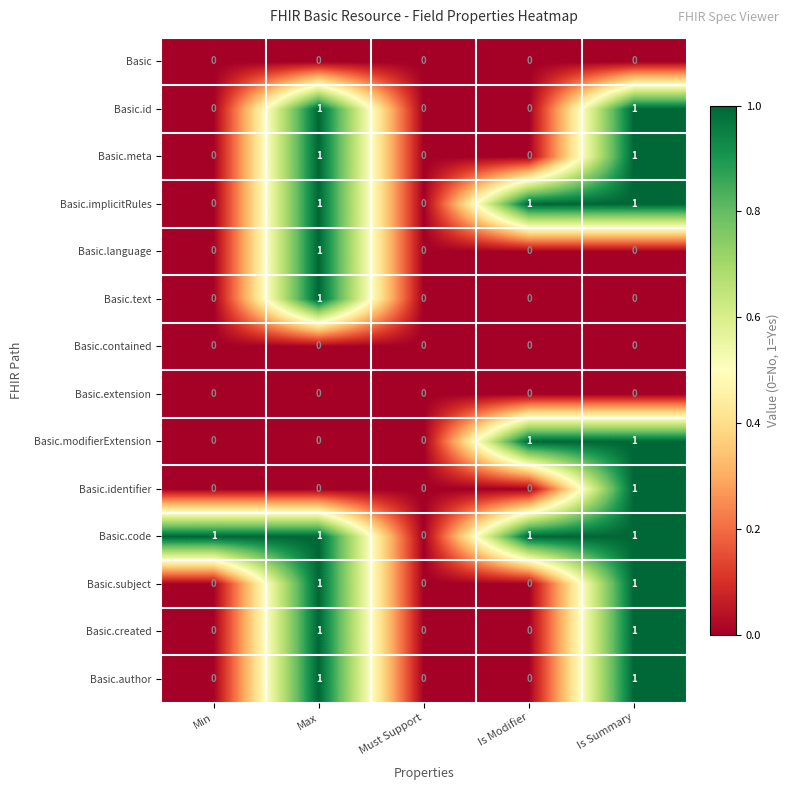

How many Basic.id values are between 0 and 1?

5